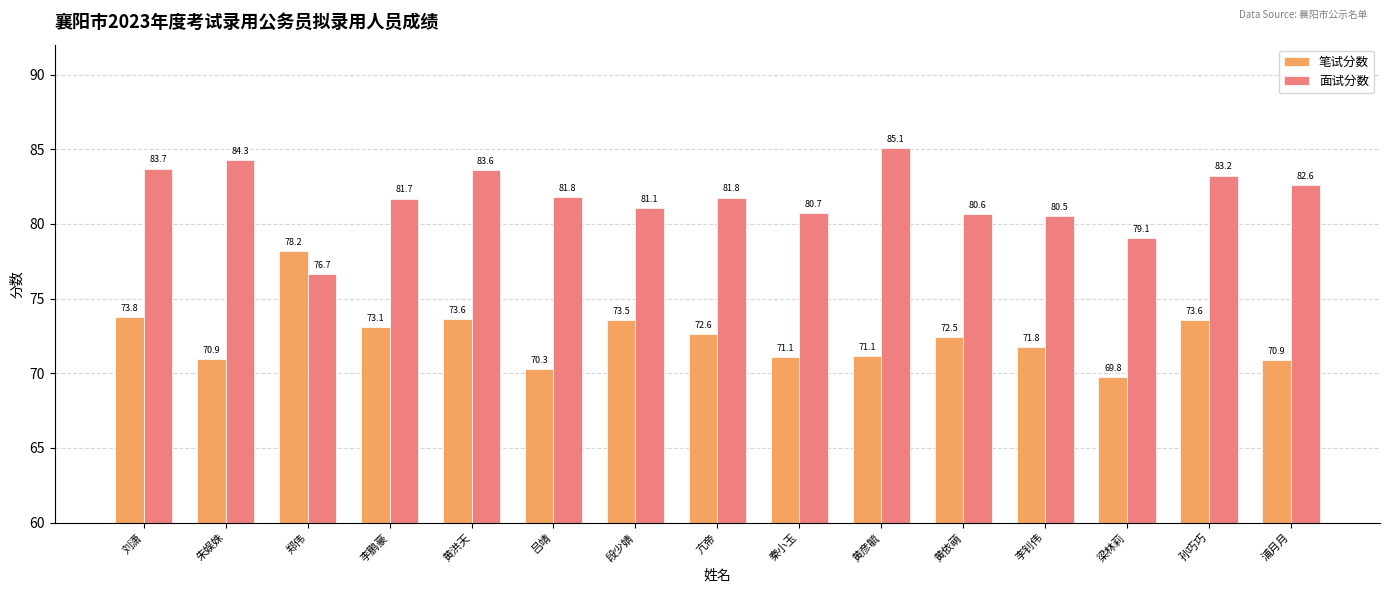

True or false: 面试分数 has a value of 83.7 at 刘潇.

True